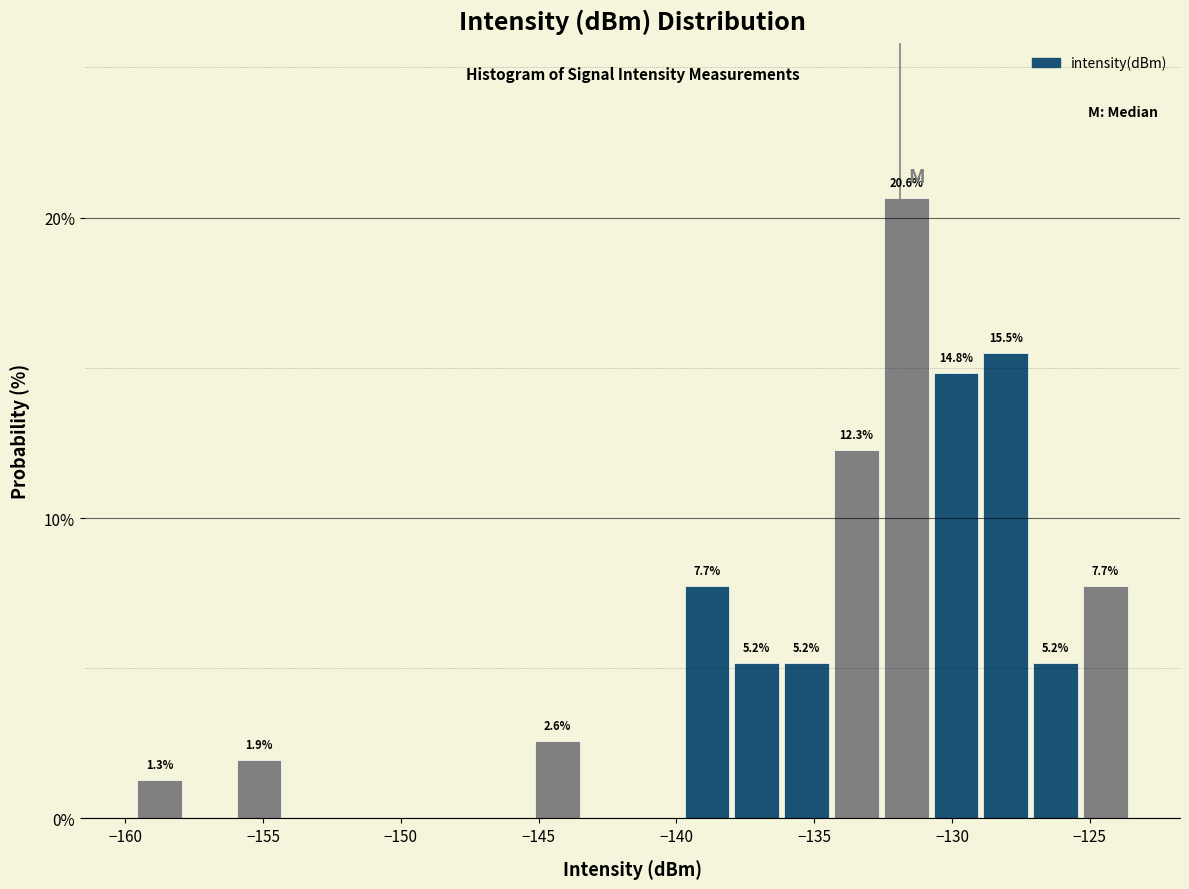

Around what value on the x-axis is the tallest bar? Give the approximate position of its centre, as read against the axis.

-131.5